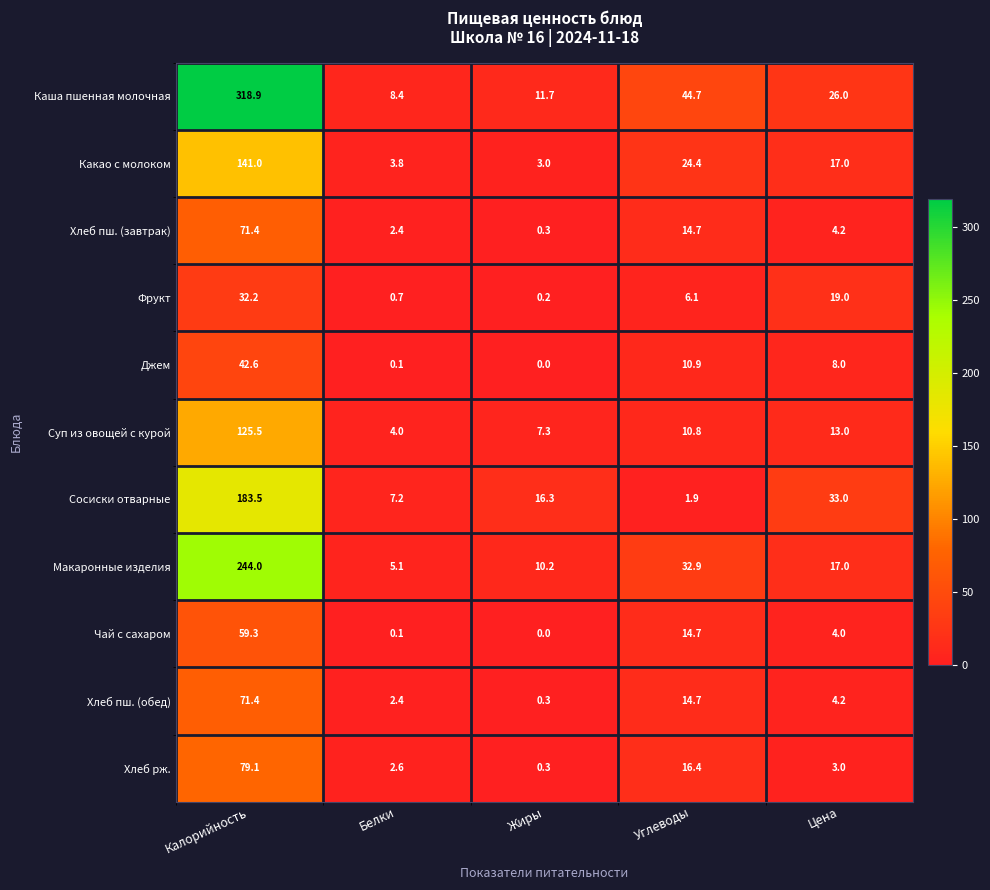

What is the difference between the maximum and minimum values in the Каша пшенная молочная series?

310.5